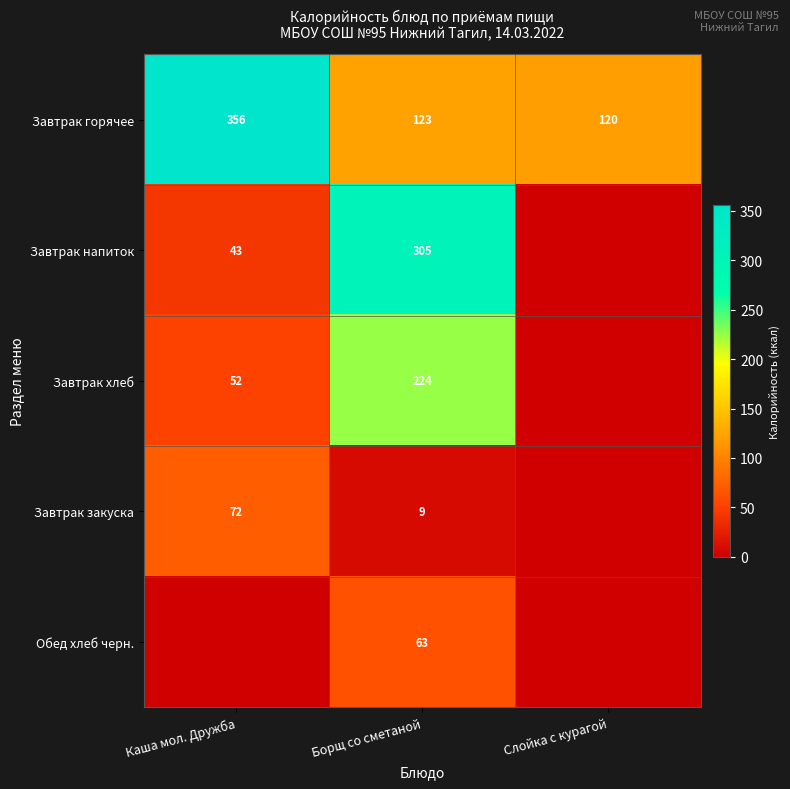

List the labels in order of Завтрак горячее value, largest first.

Каша мол. Дружба, Борщ со сметаной, Слойка с курагой